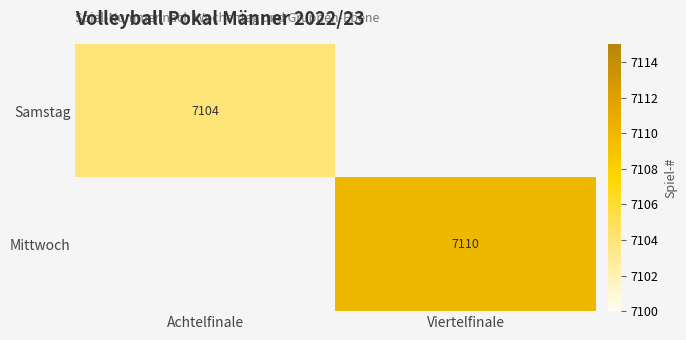

Is it true that Mittwoch equals 10732 at Viertelfinale?

False